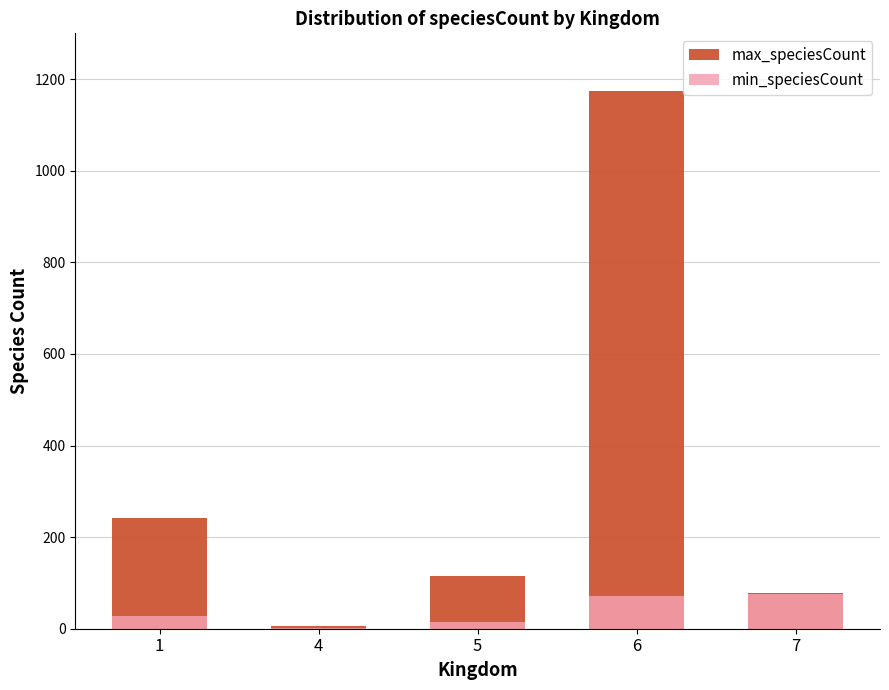

List the labels in order of min_speciesCount value, largest first.

7, 6, 1, 5, 4